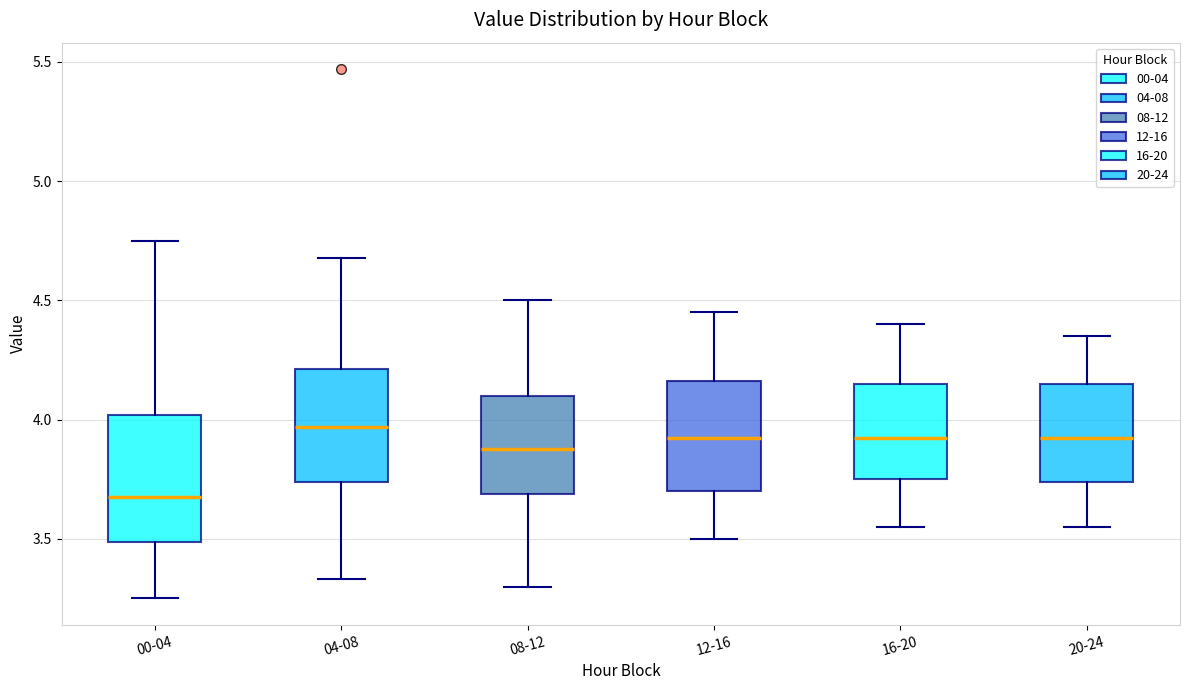

Where does the upper whisker of the box for 08-12 end on the y-axis? The values are not printed on the chart, so give them approximately, as read against the axis.

4.50